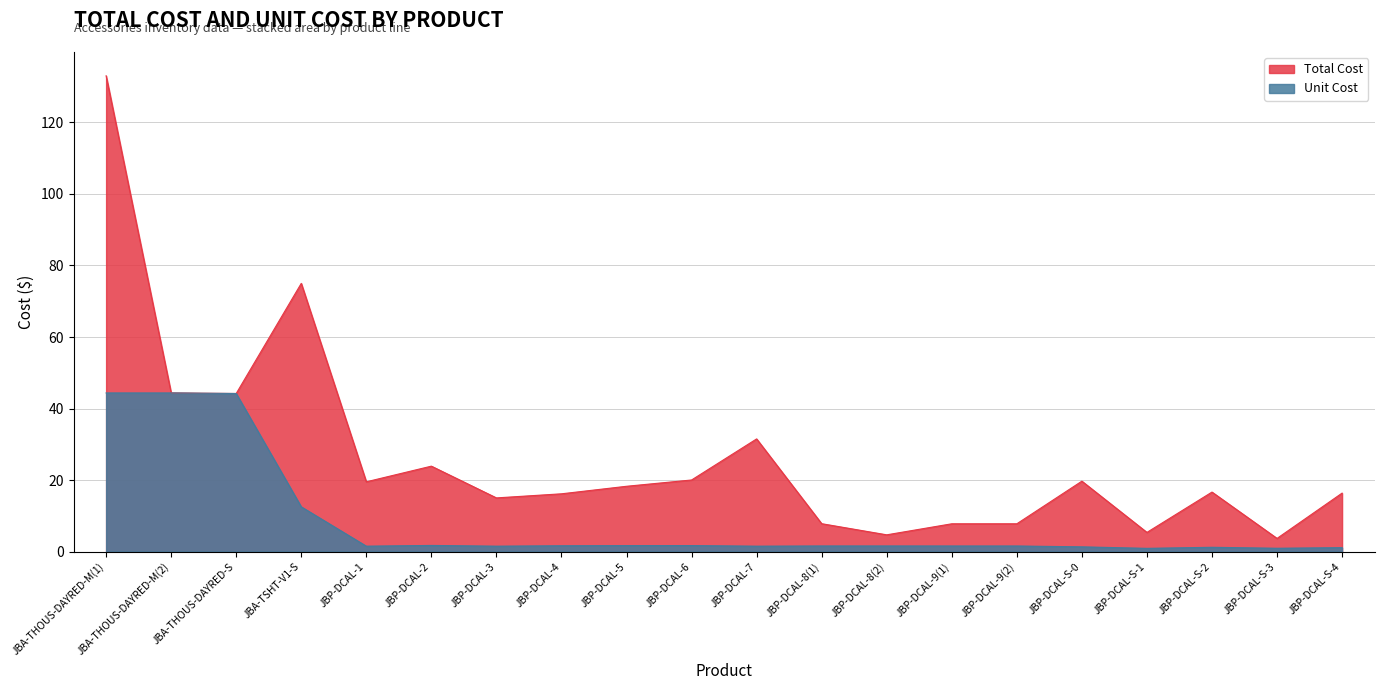

Reading right to left, what are all the values shown in this chart?

Total Cost: JBP-DCAL-S-4=16.3	JBP-DCAL-S-3=3.7	JBP-DCAL-S-2=16.6	JBP-DCAL-S-1=5.3	JBP-DCAL-S-0=19.7	JBP-DCAL-9(2)=7.8	JBP-DCAL-9(1)=7.8	JBP-DCAL-8(2)=4.7	JBP-DCAL-8(1)=7.8	JBP-DCAL-7=31.5	JBP-DCAL-6=20.0	JBP-DCAL-5=18.2	JBP-DCAL-4=16.1	JBP-DCAL-3=15.0	JBP-DCAL-2=23.9	JBP-DCAL-1=19.5	JBA-TSHT-V1-S=75.0	JBA-THOUS-DAYRED-S=44.2	JBA-THOUS-DAYRED-M(2)=44.4	JBA-THOUS-DAYRED-M(1)=133.1
Unit Cost: JBP-DCAL-S-4=1.1	JBP-DCAL-S-3=0.9	JBP-DCAL-S-2=1.2	JBP-DCAL-S-1=0.9	JBP-DCAL-S-0=1.3	JBP-DCAL-9(2)=1.6	JBP-DCAL-9(1)=1.6	JBP-DCAL-8(2)=1.6	JBP-DCAL-8(1)=1.6	JBP-DCAL-7=1.5	JBP-DCAL-6=1.7	JBP-DCAL-5=1.7	JBP-DCAL-4=1.6	JBP-DCAL-3=1.5	JBP-DCAL-2=1.7	JBP-DCAL-1=1.5	JBA-TSHT-V1-S=12.5	JBA-THOUS-DAYRED-S=44.2	JBA-THOUS-DAYRED-M(2)=44.4	JBA-THOUS-DAYRED-M(1)=44.4